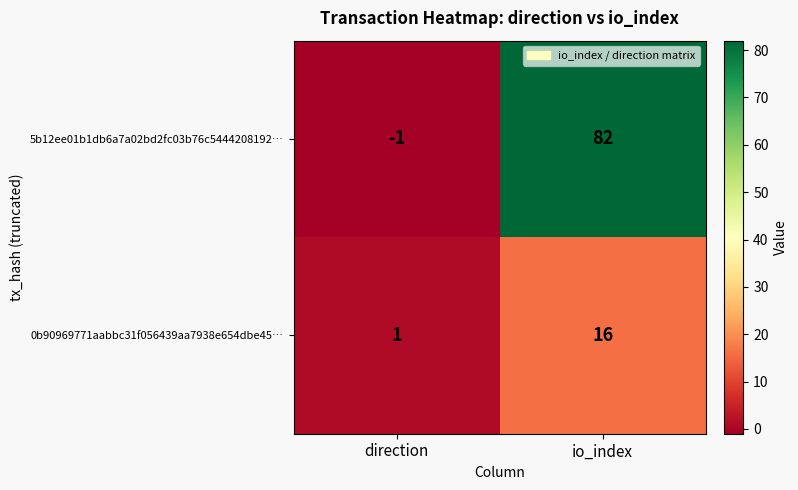

Which series changed the most between direction and io_index?

5b12ee01b1db6a7a02bd2fc03b76c5444208192…